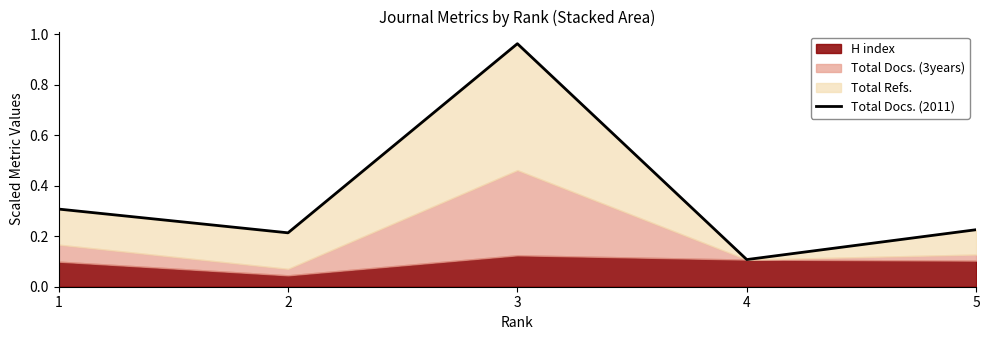

How many lines are shown in the chart?

1